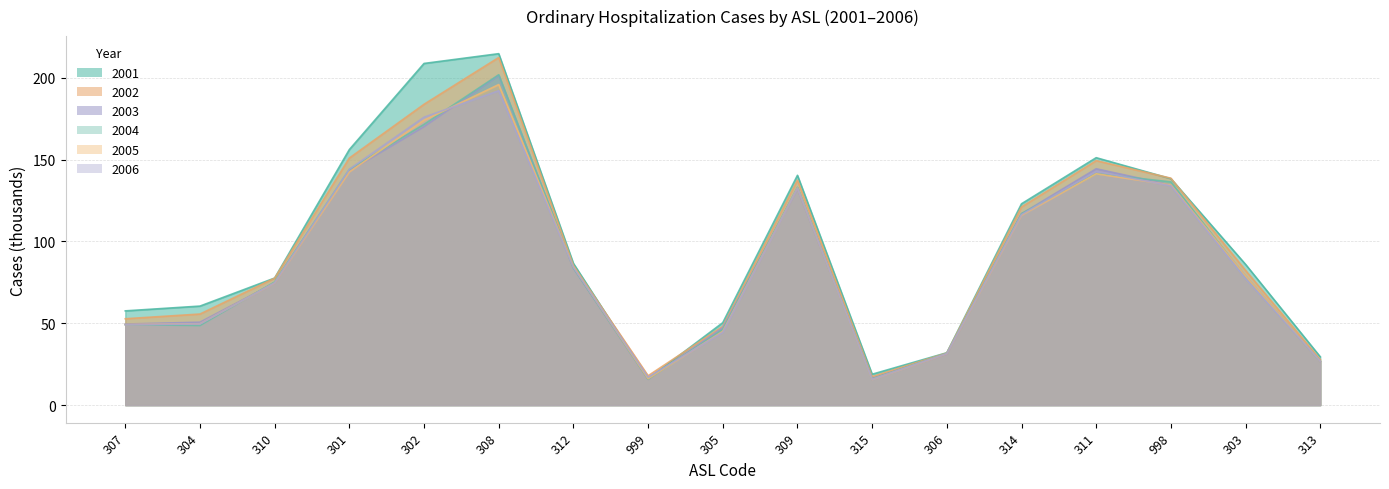

The nr_casi_deg_ord_2002 series shows 147.4 at 312. True or false?

False